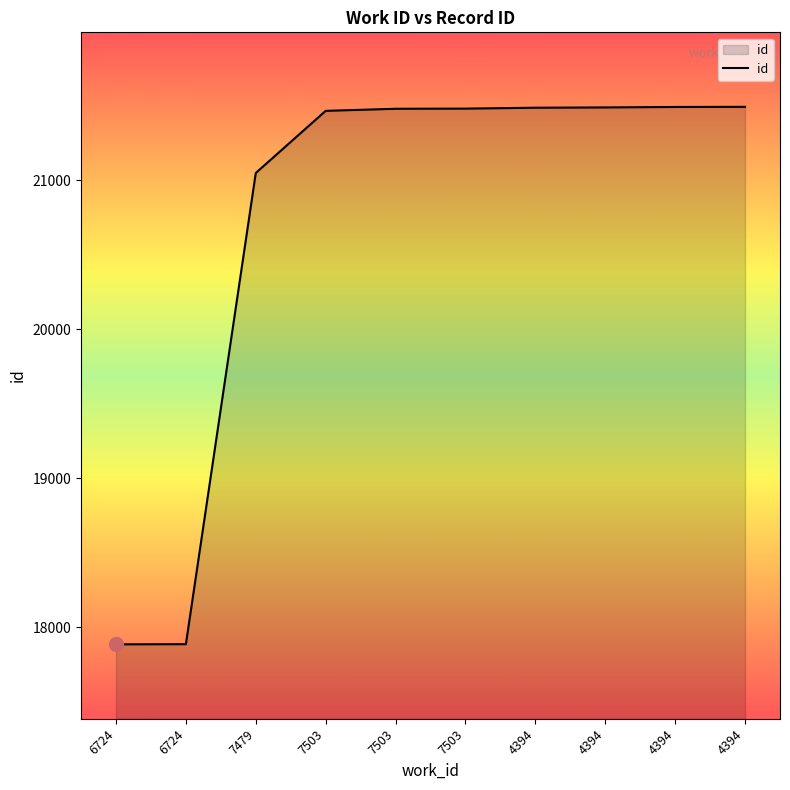

List the labels in order of value, largest first.

4394, 4394, 4394, 4394, 7503, 7503, 7503, 7479, 6724, 6724